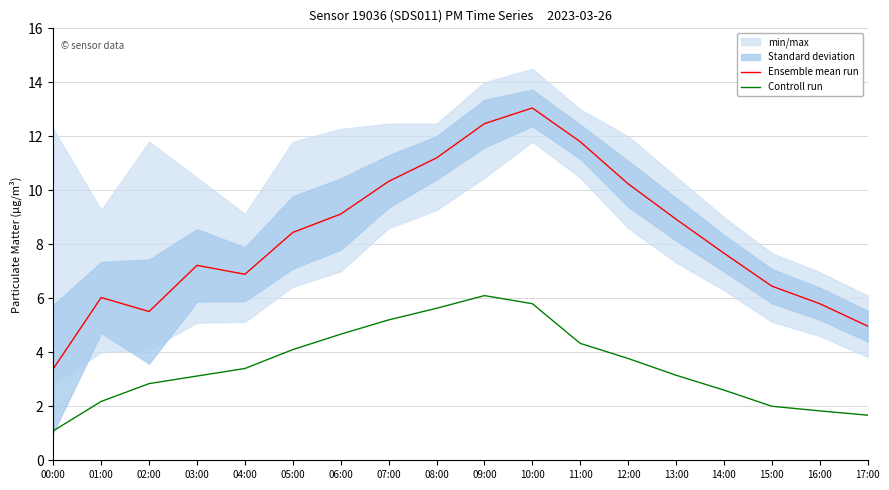

List the series in order of their overall mean, highest first.

Ensemble mean run, Controll run